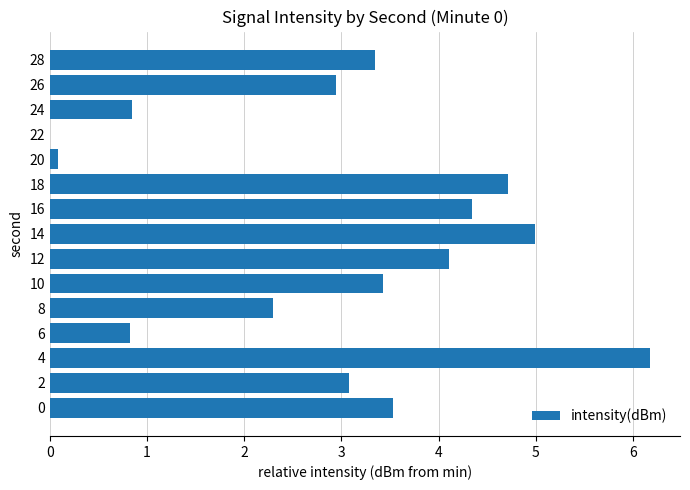

Reading top to bottom, list all the values displayed in this chart.

28=3.3	26=2.9	24=0.8	22=0.0	20=0.1	18=4.7	16=4.3	14=5.0	12=4.1	10=3.4	8=2.3	6=0.8	4=6.2	2=3.1	0=3.5